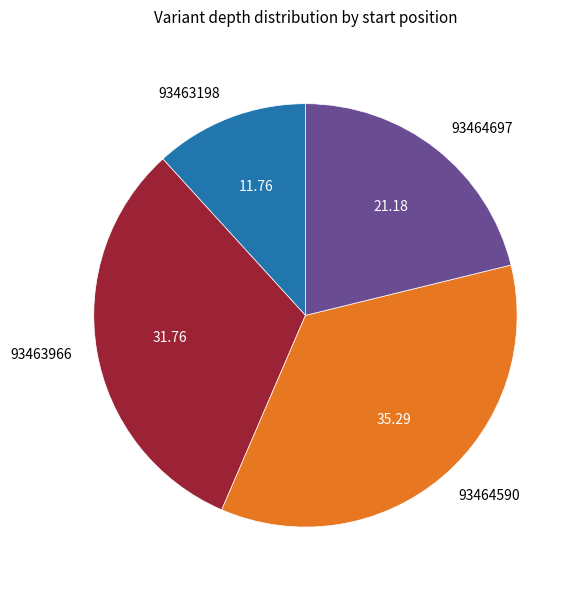

Does 93464590 account for over 50% of the chart?

No